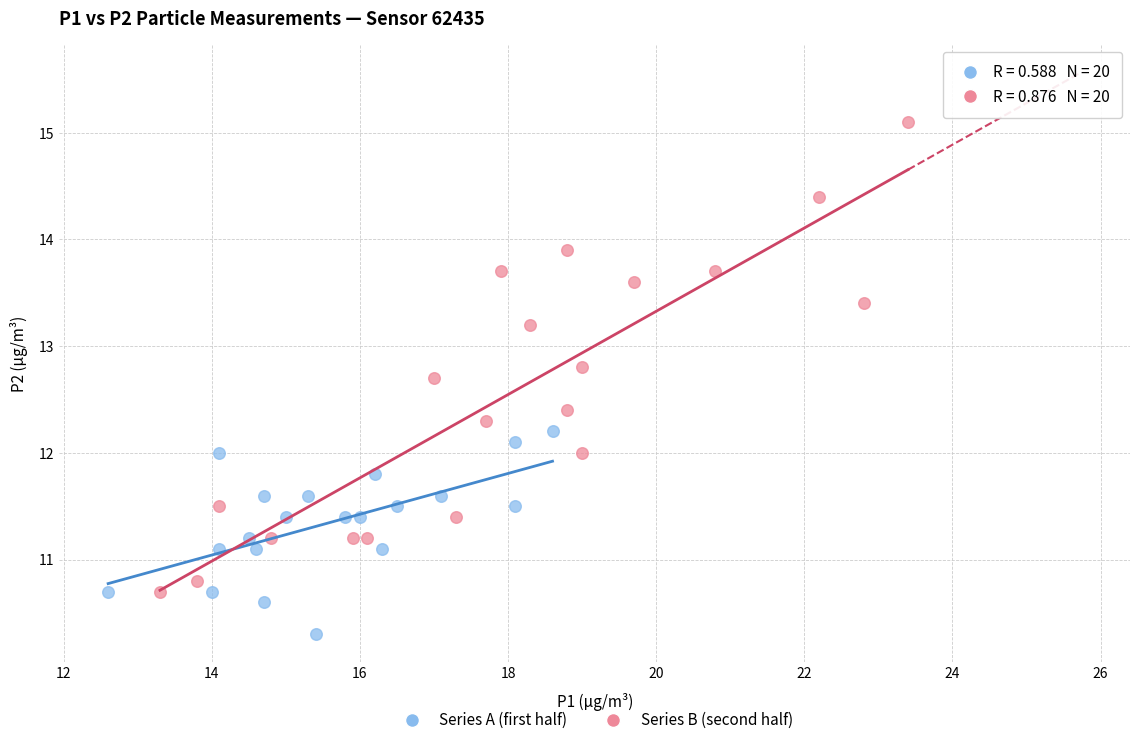

Which series reaches the minimum Y coordinate?

Series A (first half)